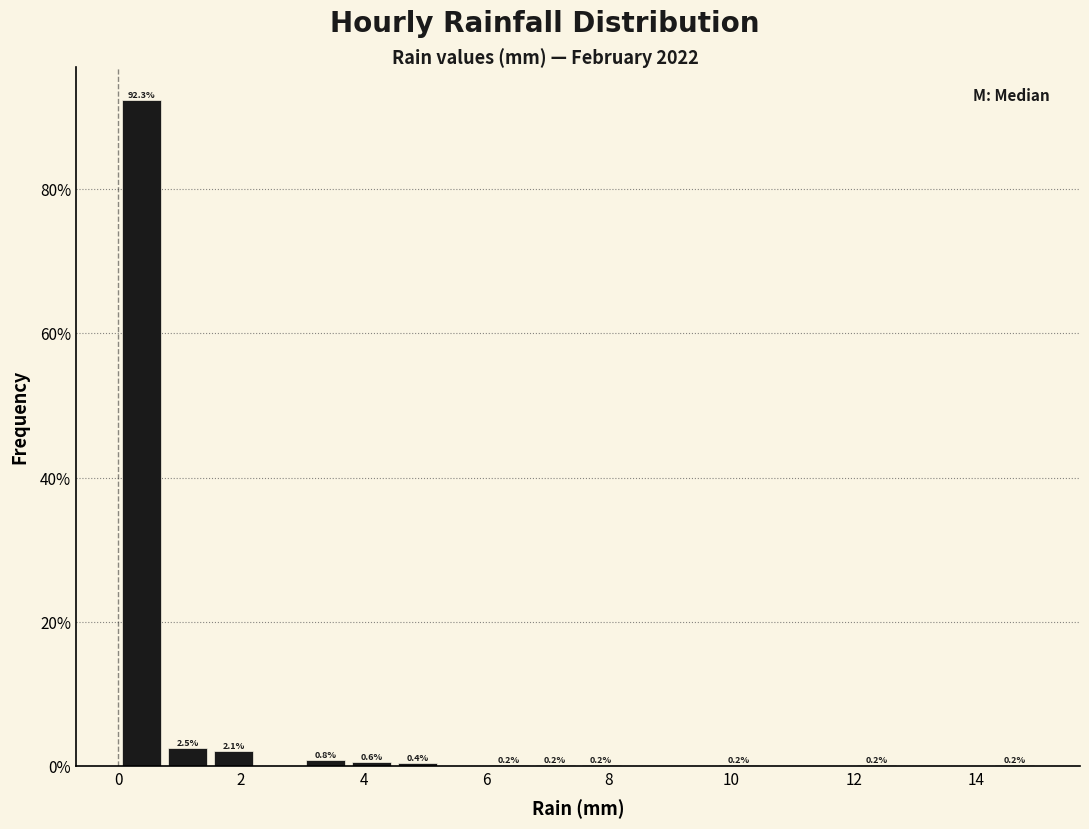

Around what value on the x-axis is the tallest bar? Give the approximate position of its centre, as read against the axis.

0.4